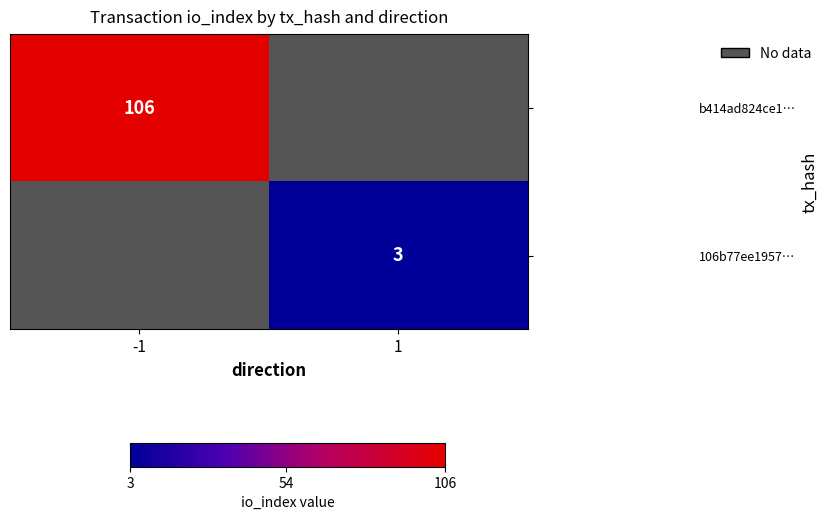

The b414ad824ce1… series shows 164 at -1. True or false?

False